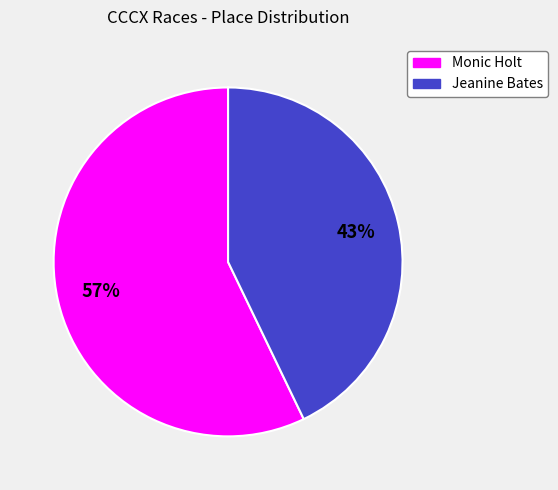

To the nearest percent, what is the combined percentage of Monic Holt and Jeanine Bates?

100%